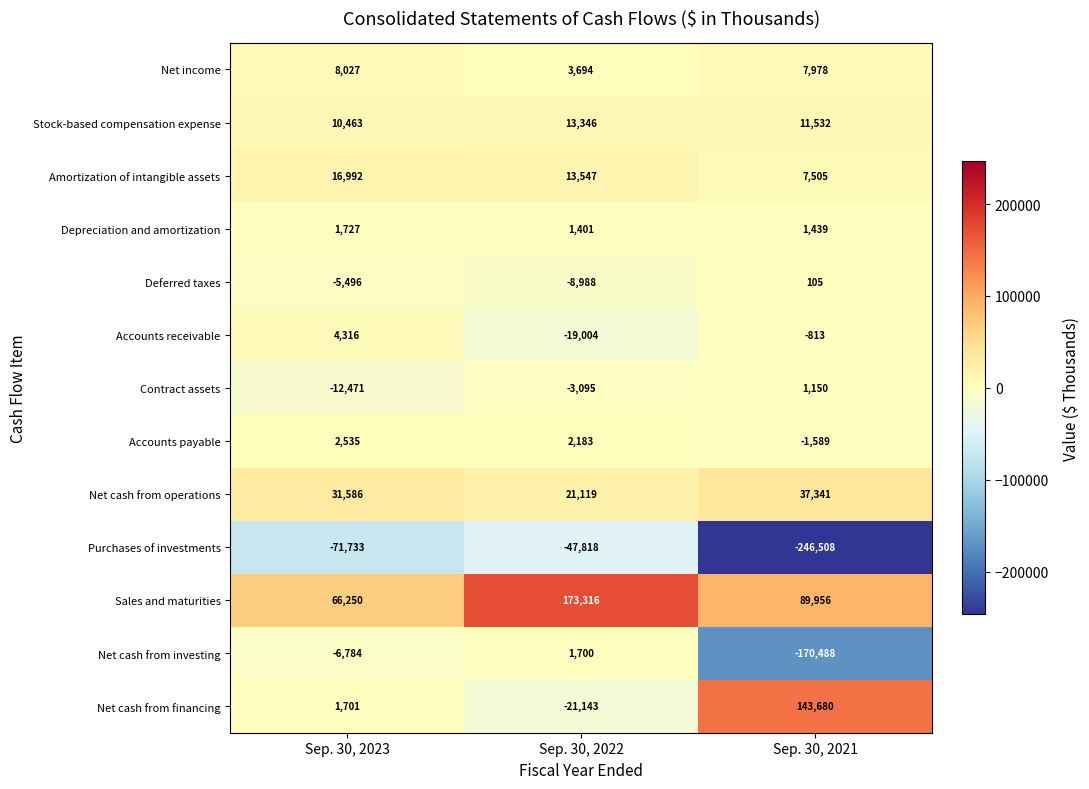

Between Sep. 30, 2023 and Sep. 30, 2021, which series saw the biggest shift?

Purchases of investments